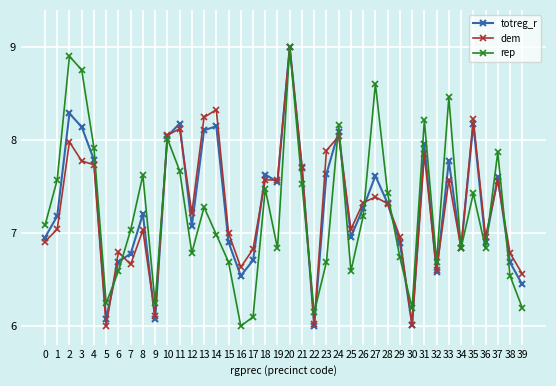

What is the value of the totreg_r point at the 27th from the left?

7.3